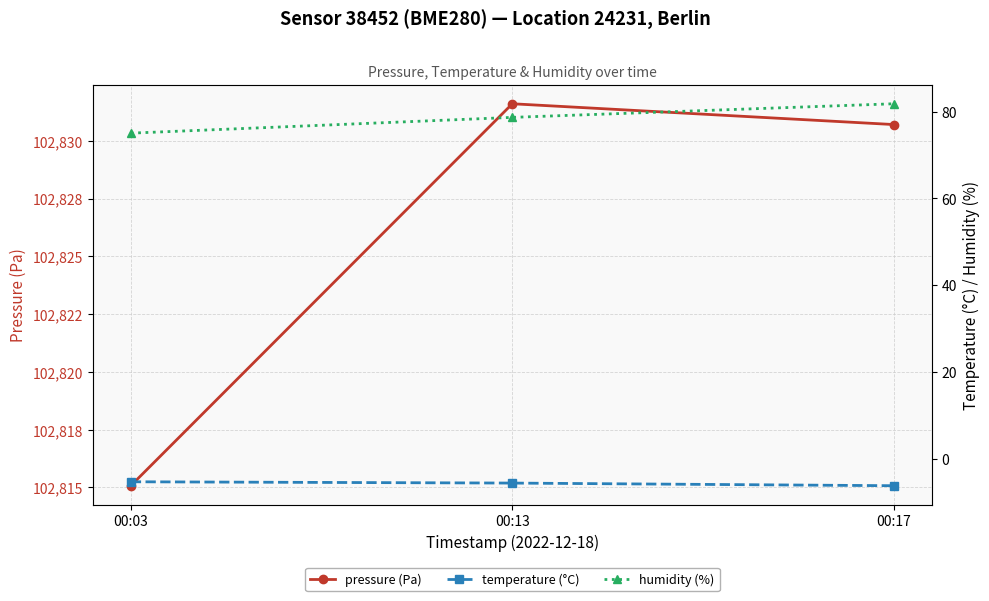

Reading right to left, what are all the values shown in this chart?

pressure (Pa): 00:17=102830.7	00:13=102831.6	00:03=102815.1
temperature (°C): 00:17=-6.3	00:13=-5.7	00:03=-5.4
humidity (%): 00:17=81.8	00:13=78.7	00:03=75.0